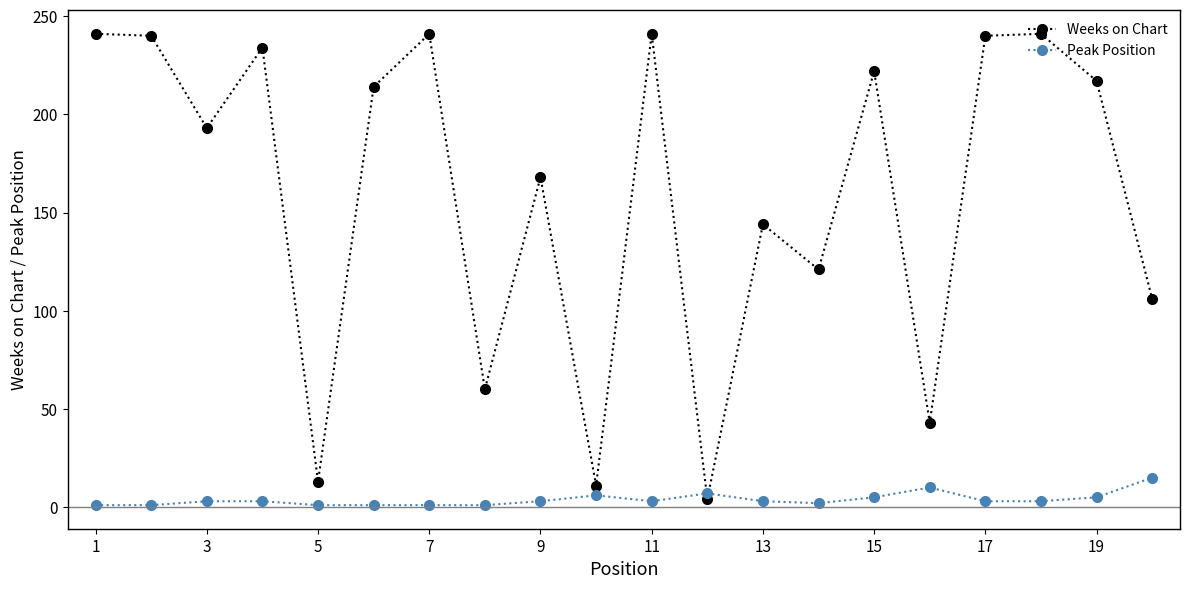

True or false: Weeks on Chart has more than 1 points higher than both neighbors.

True